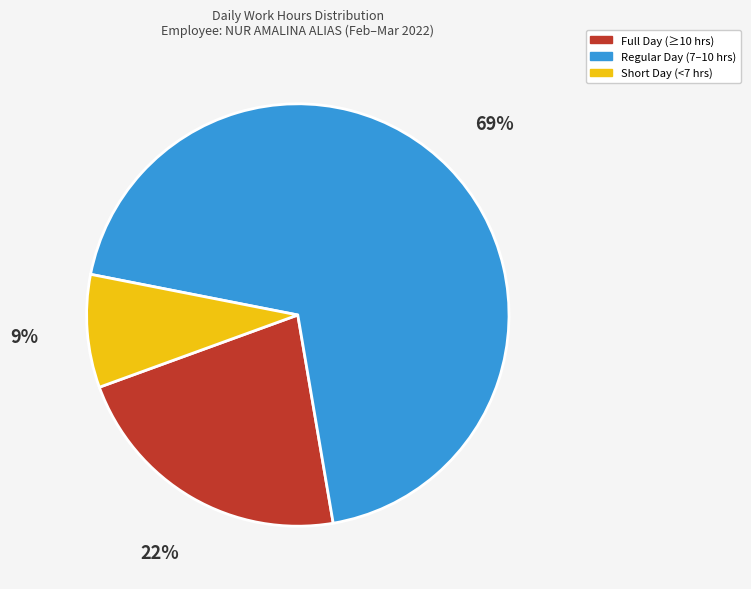

The Full Day (≥10 hrs) slice represents 36% of the pie. True or false?

False